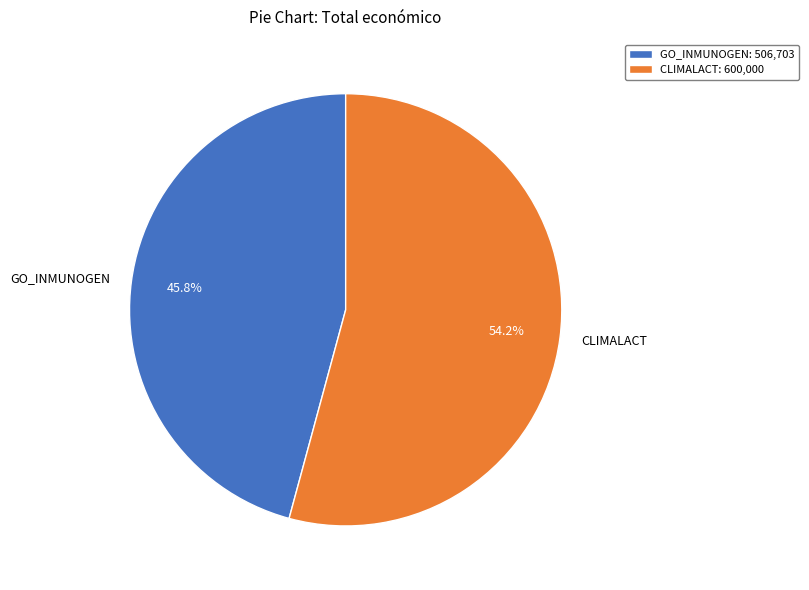

Which category has the biggest portion of the pie?

CLIMALACT